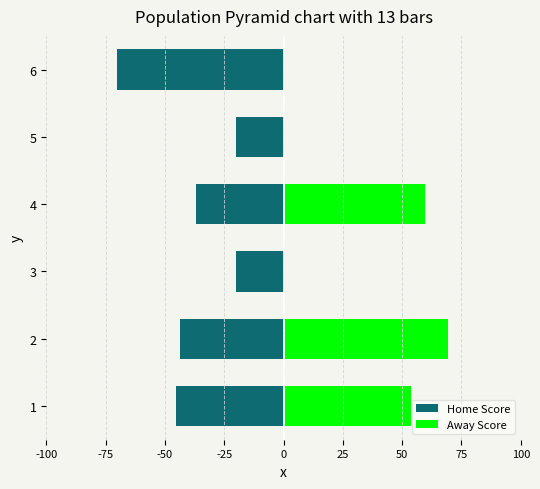

Is the value of Home Score at 4 greater than the value of Away Score at 2?

No